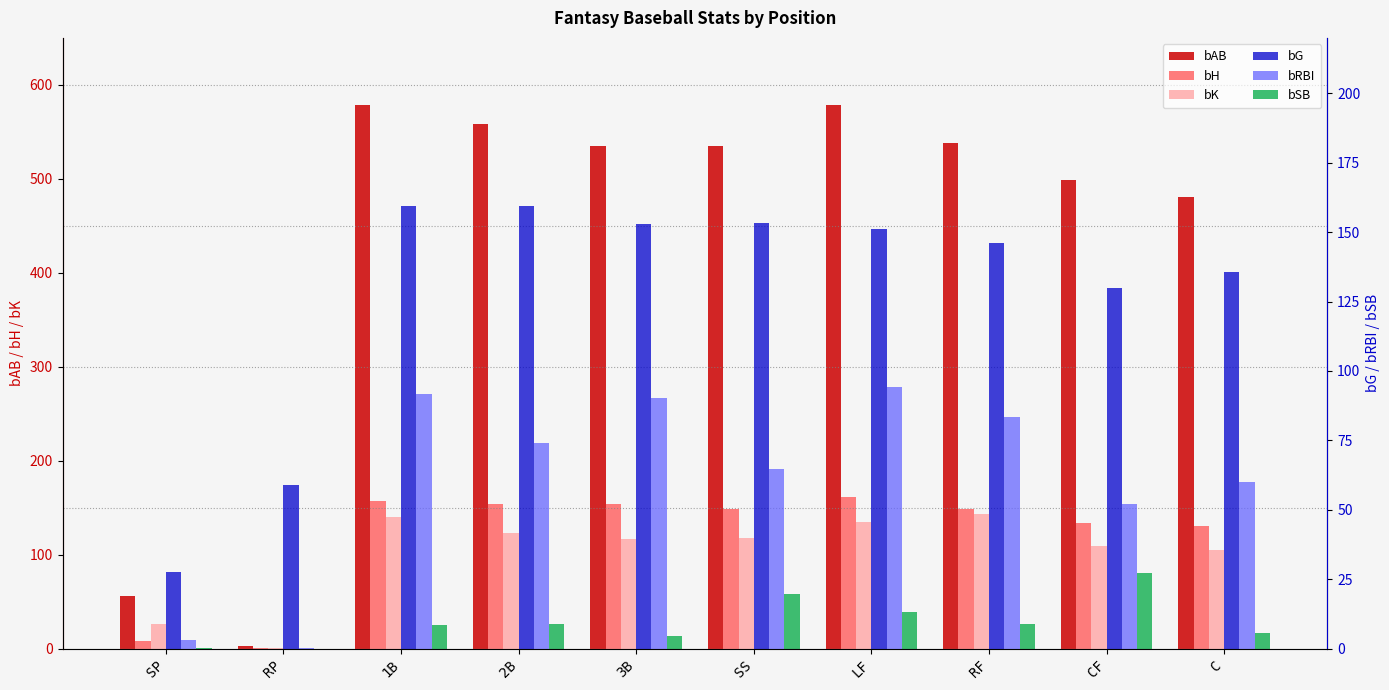

Which series has the largest total across all categories?

bAB